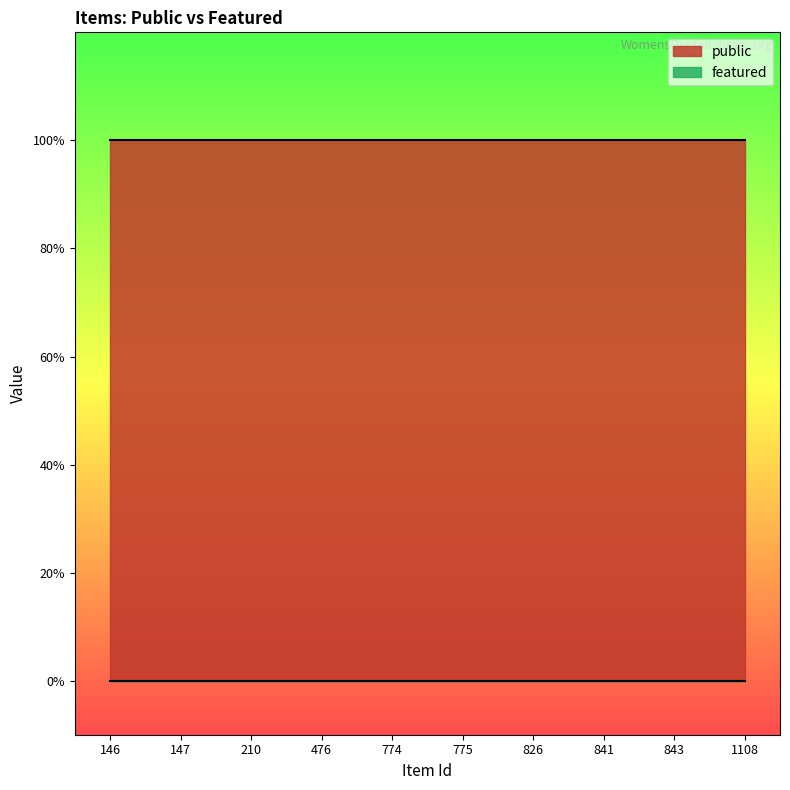

Which series changed the most between 147 and 476?

public